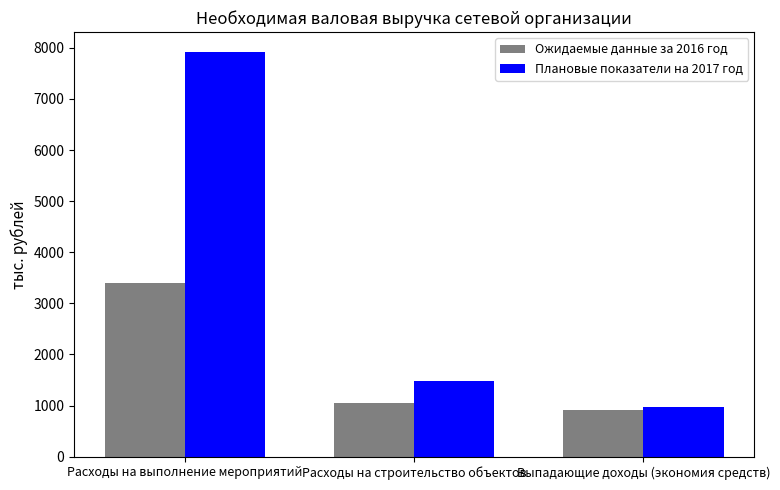

True or false: Ожидаемые данные за 2016 год has a value of 916.9 at Выпадающие доходы (экономия средств).

True